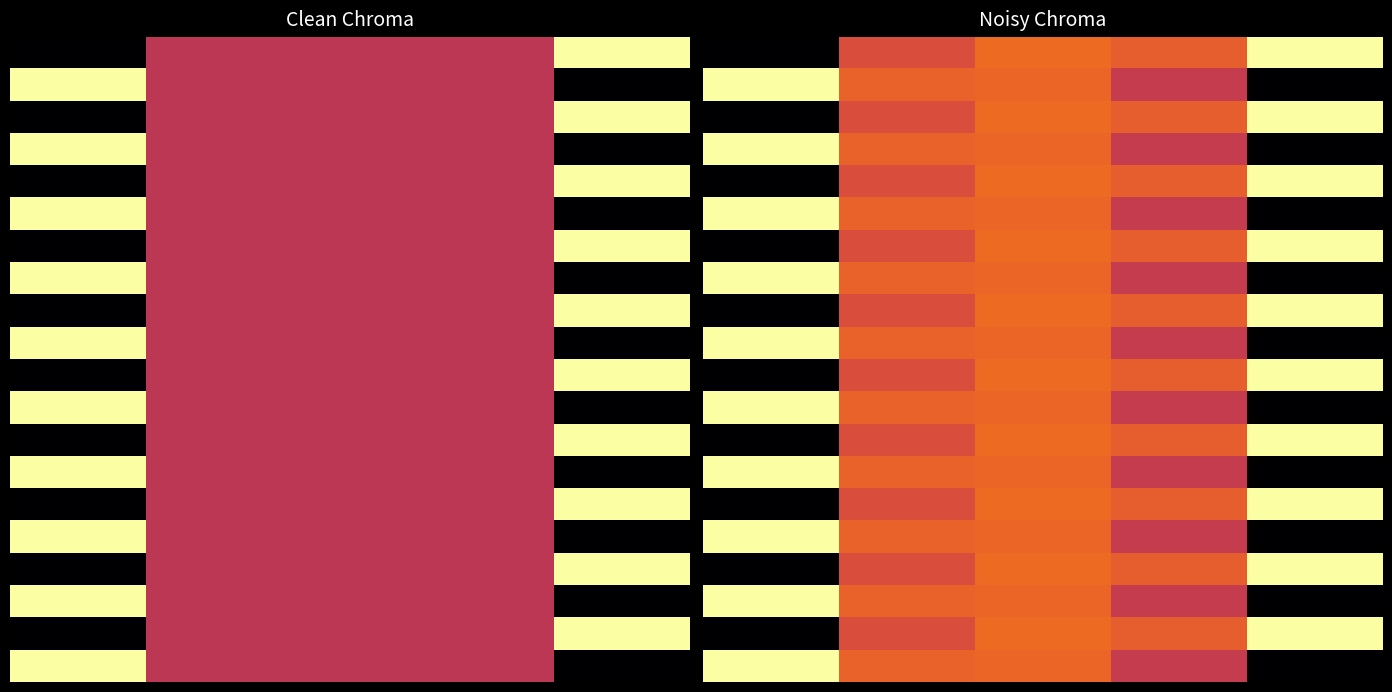

Which category has the highest value across all series?

4